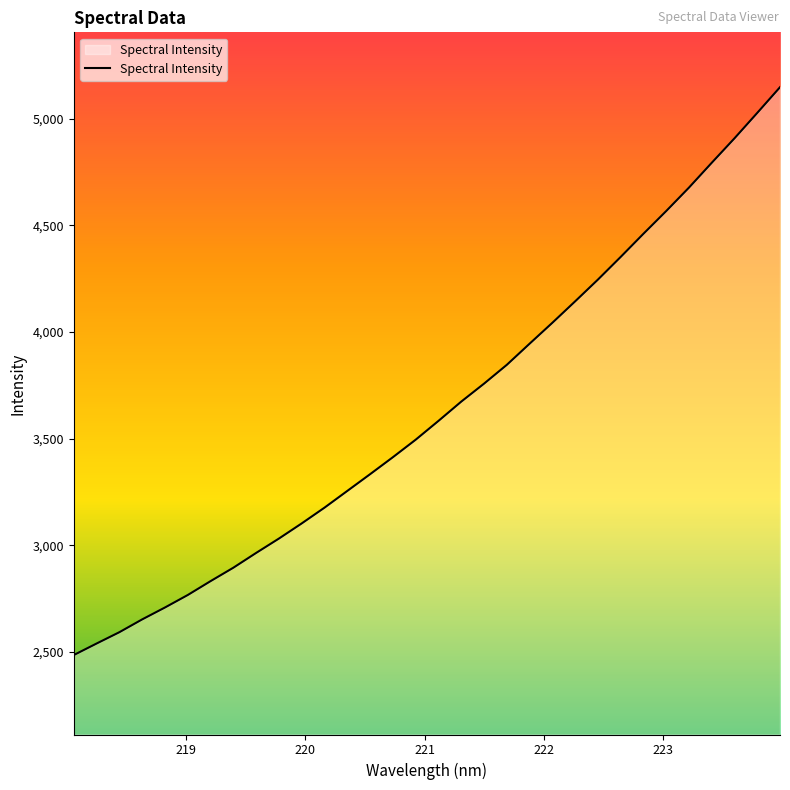

What is the minimum value shown in the chart?

2484.7